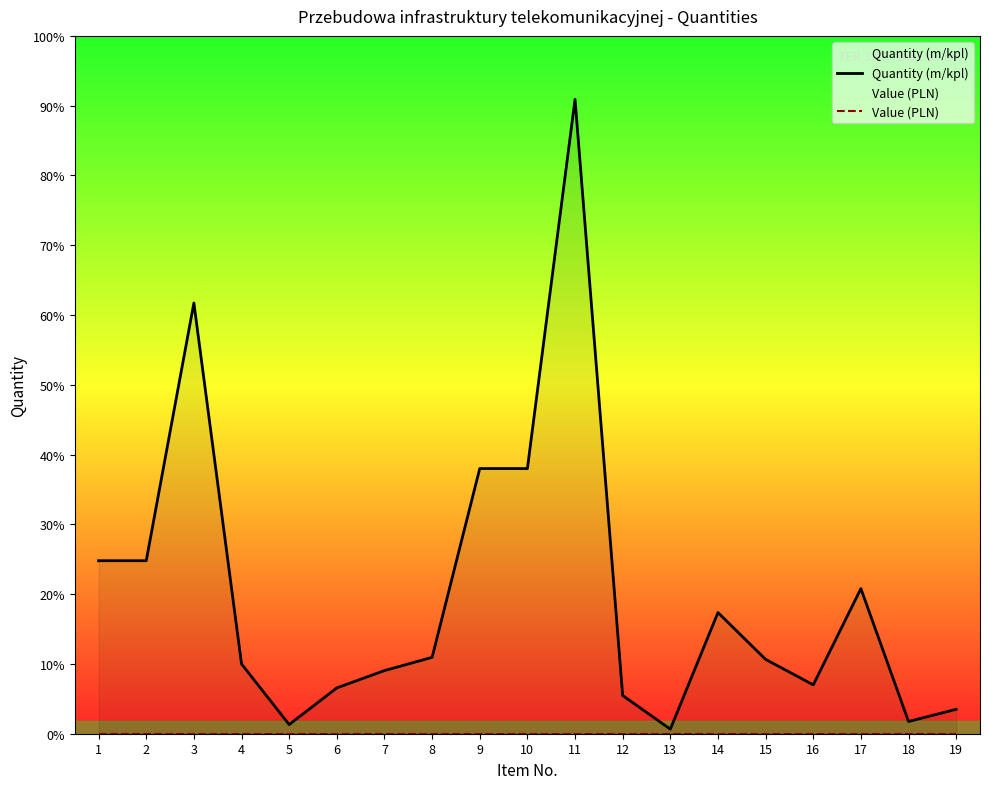

Where is the first local minimum for Quantity (m/kpl)?

5